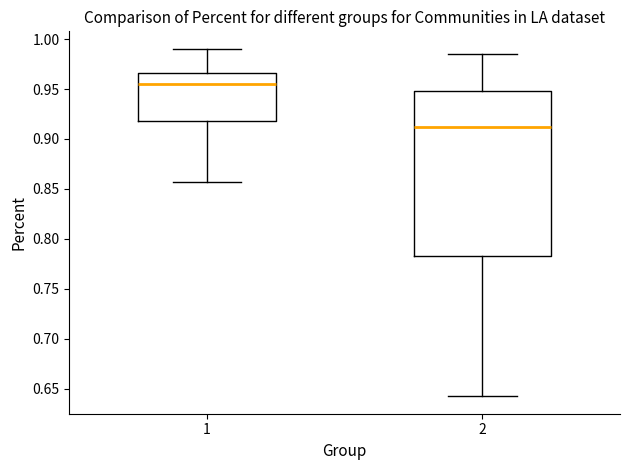

Reading left to right, transcribe this box plot: for each box, give where its median line is, the range the box spans, and where its two whiskers end, as read against the y-axis. The values are not printed on the chart, so give them approximately, as read against the axis.

1: median 0.955, box 0.920 to 0.965, whiskers 0.855 to 0.990
2: median 0.910, box 0.785 to 0.950, whiskers 0.640 to 0.985